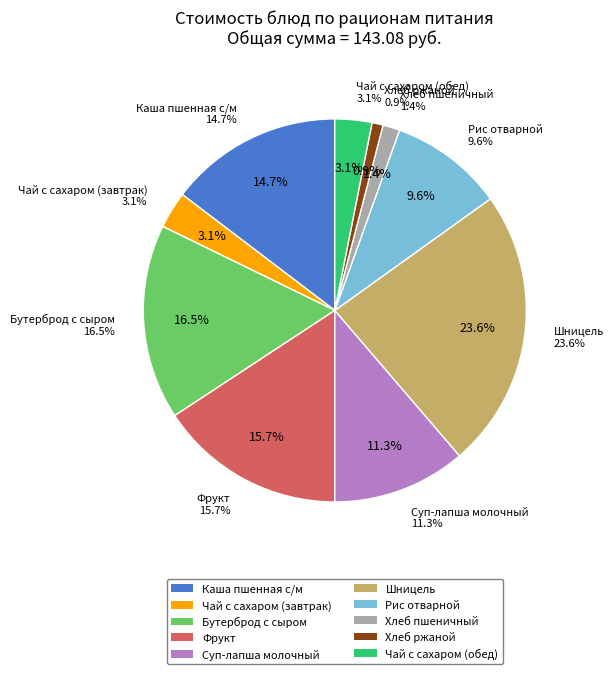

To the nearest percent, what is the average slice percentage?

10%